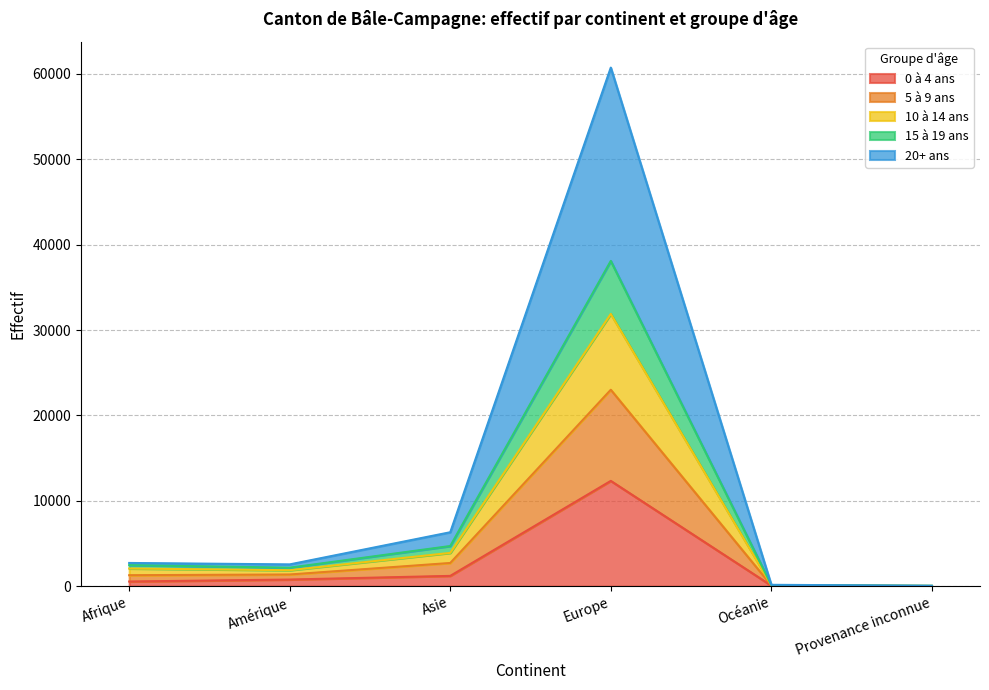

At which label does 0 à 4 ans reach its peak?

Europe